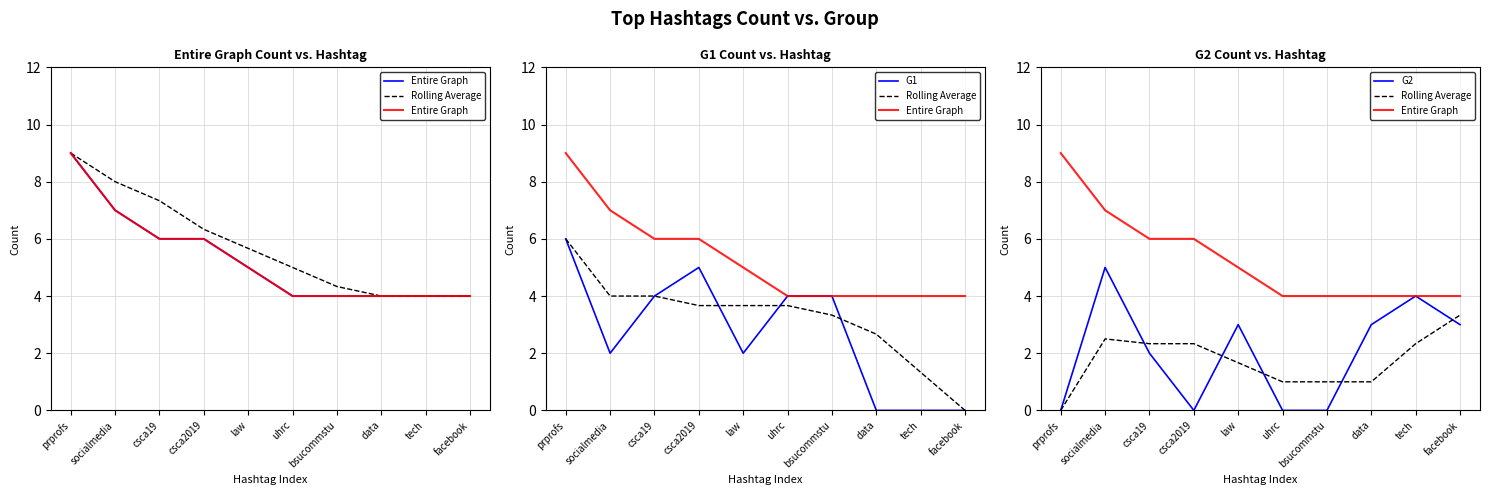

Between tech and bsucommstu, which is larger?

tech